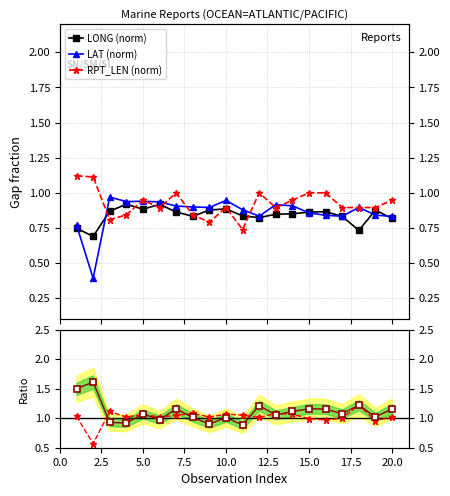

How many lines are shown in the chart?

3